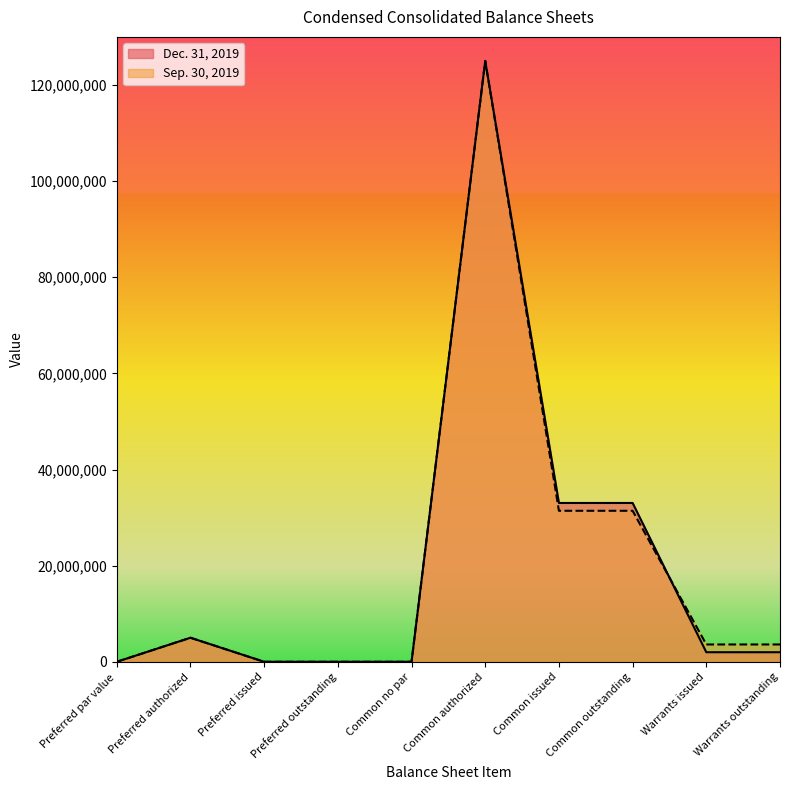

The value of Sep. 30, 2019 at Common issued is 15028237. True or false?

False